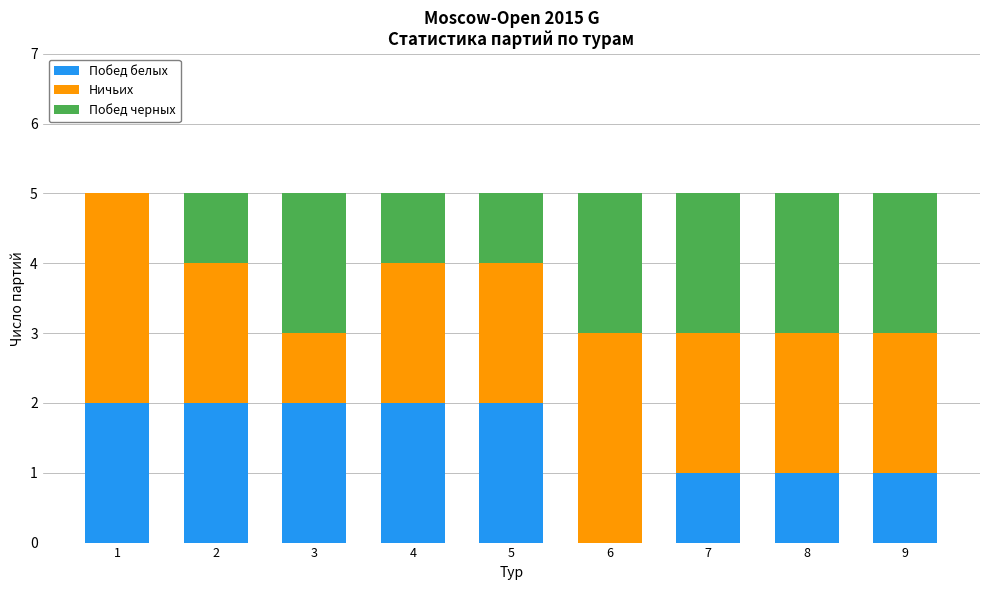

What is the total value across all series at 9?

5